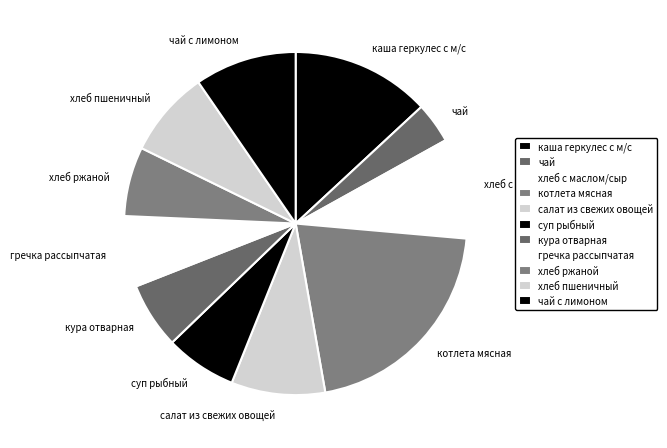

What is the largest slice in the pie chart?

котлета мясная